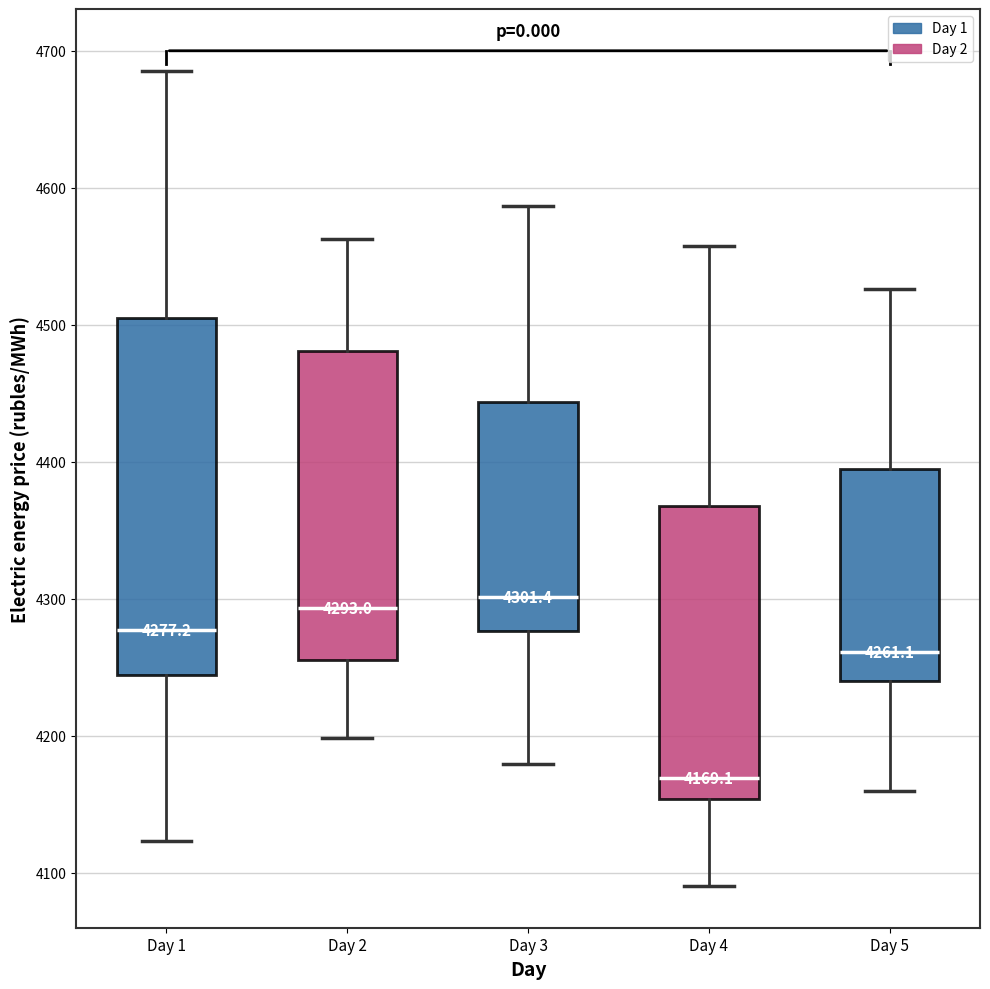

Which box is the tallest, from its lower edge to its upper edge?

Day 1